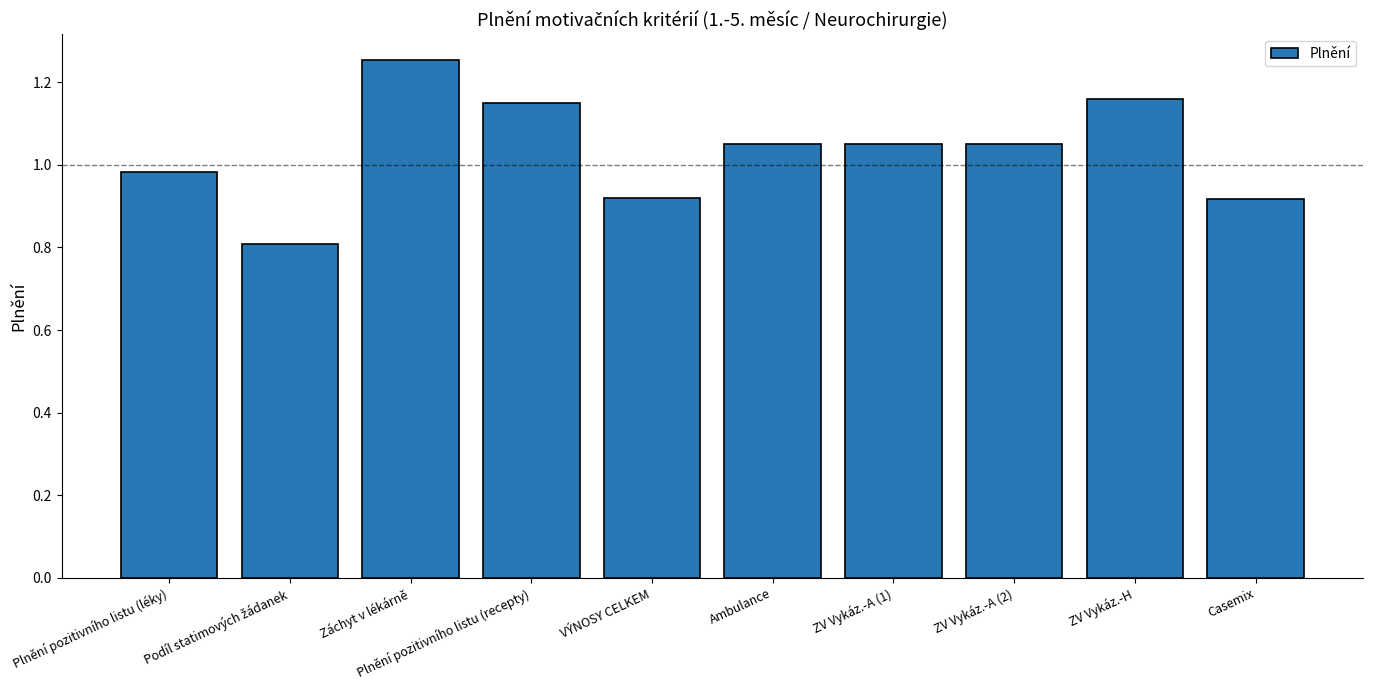

What is the label of the 9th bar from the left?

ZV Vykáz.-H